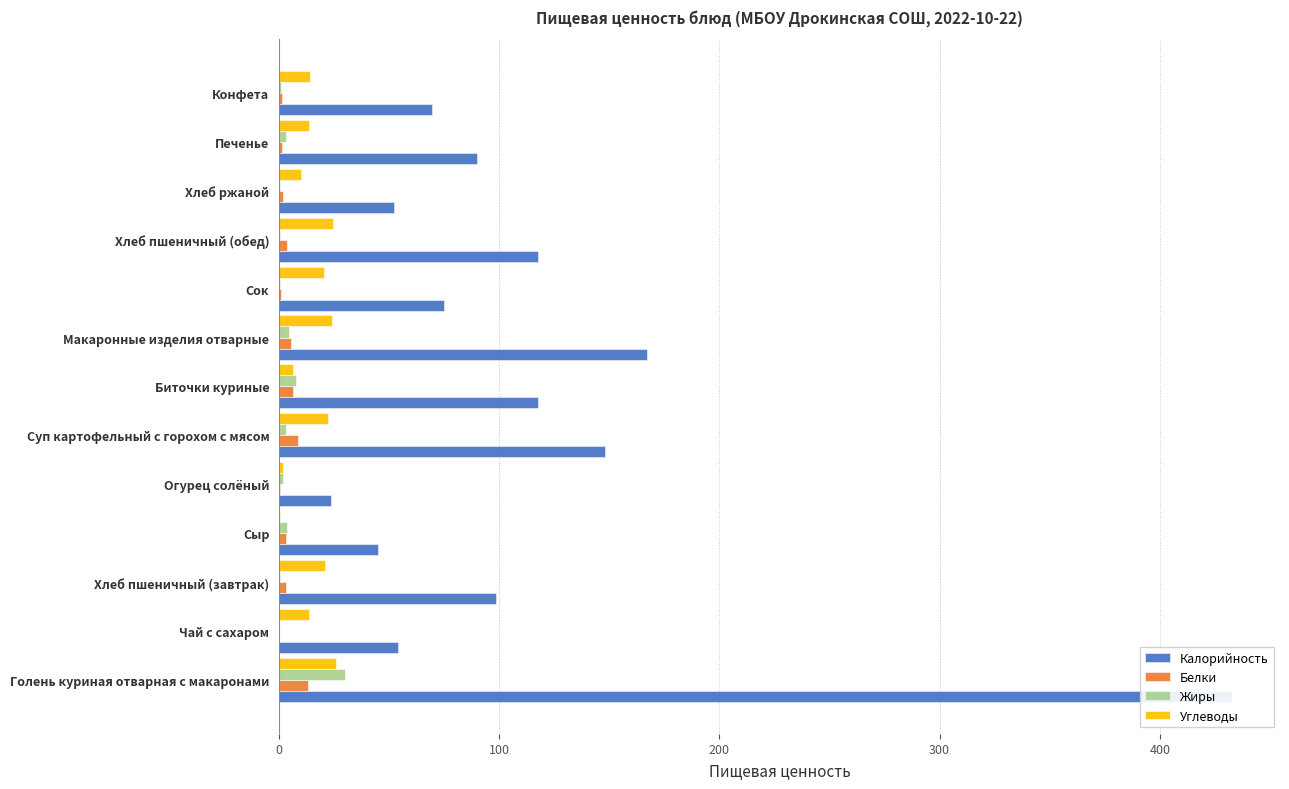

How many bars are there in each group?

4